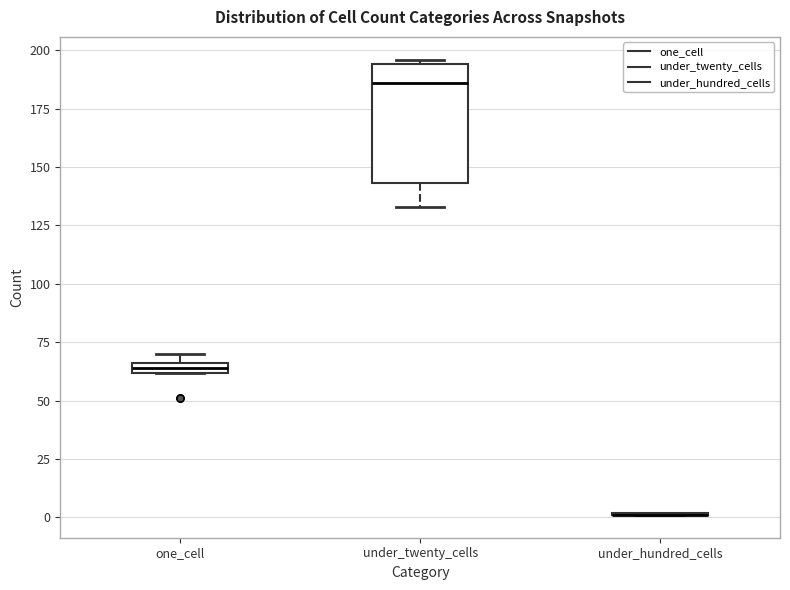

Where is the upper edge of the box for one_cell on the y-axis? The values are not printed on the chart, so give them approximately, as read against the axis.

65